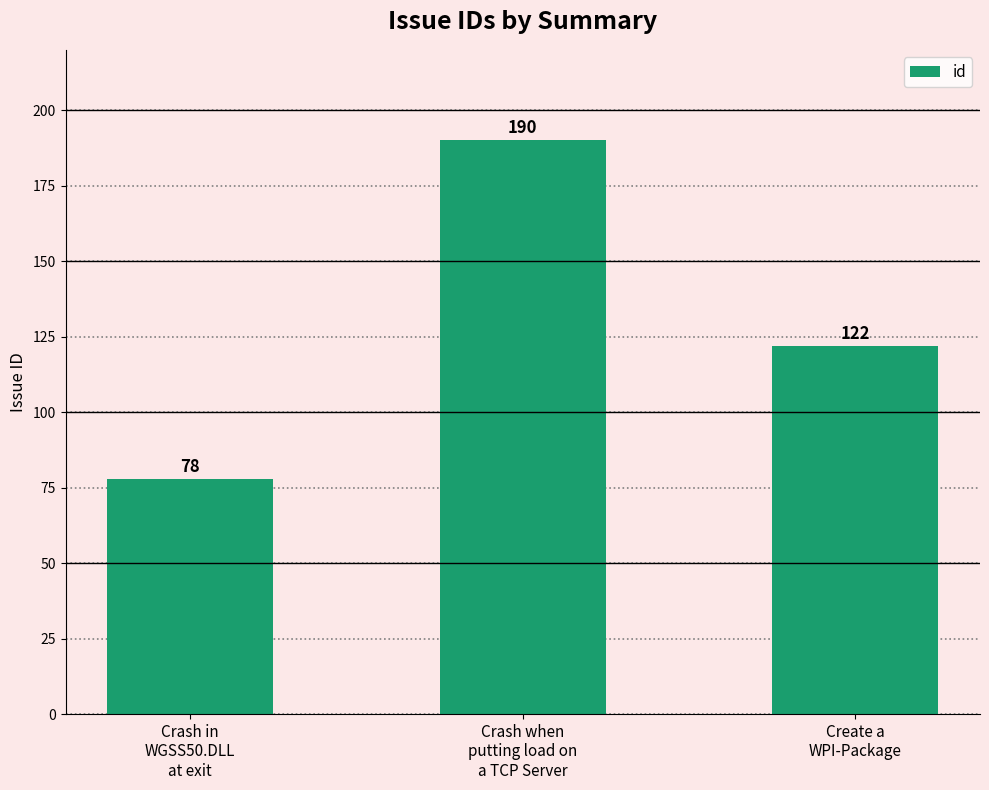

Reading right to left, what are all the values shown in this chart?

Create a
WPI-Package=122	Crash when
putting load on
a TCP Server=190	Crash in
WGSS50.DLL
at exit=78